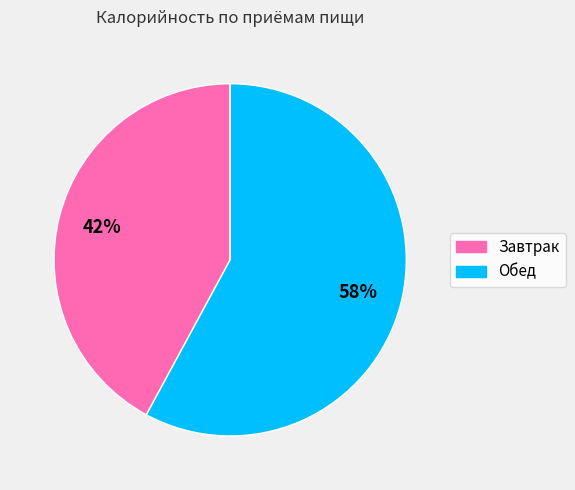

What is the ratio of the value at Обед to the value at Завтрак?

1.4